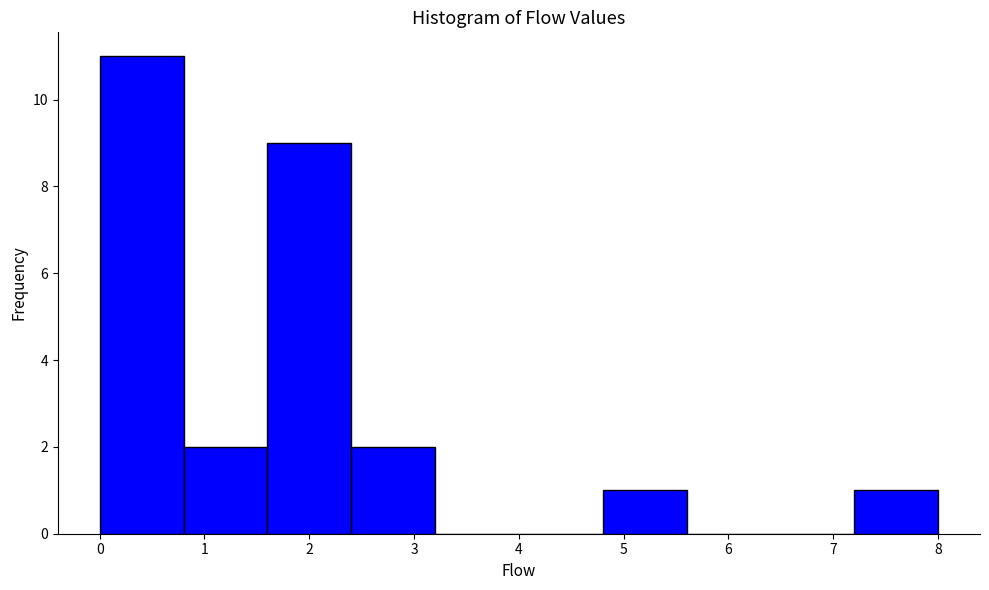

Reading left to right, list every bar in this chart as the range it spans on the x-axis followed by its height. The values are not printed on the chart, so give them approximately, as read against the axis.

0.0 to 0.8: 11
0.8 to 1.6: 2
1.6 to 2.4: 9
2.4 to 3.2: 2
3.2 to 4.0: 0
4.0 to 4.8: 0
4.8 to 5.6: 1
5.6 to 6.4: 0
6.4 to 7.2: 0
7.2 to 8.0: 1